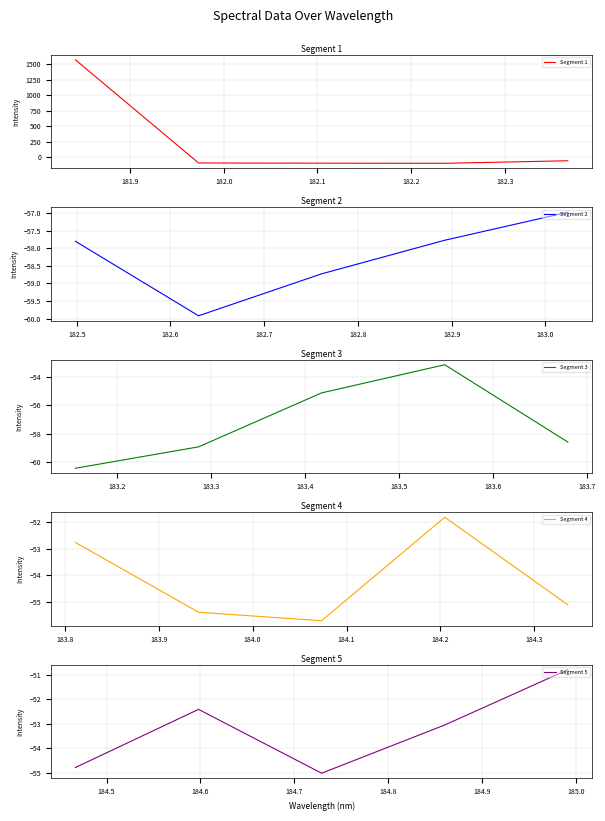

What is the lowest value of the Segment 1 series?

-101.2